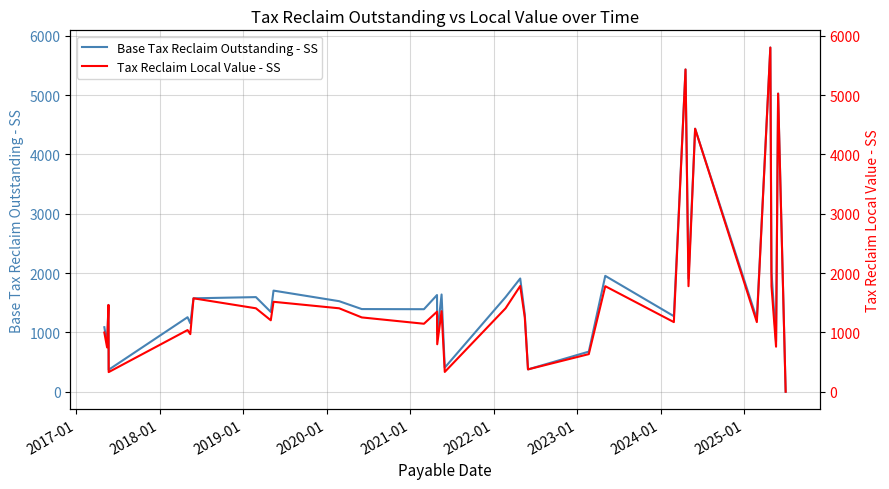

What is the value of the Base Tax Reclaim Outstanding - SS point at the 5th from the left?

1256.3